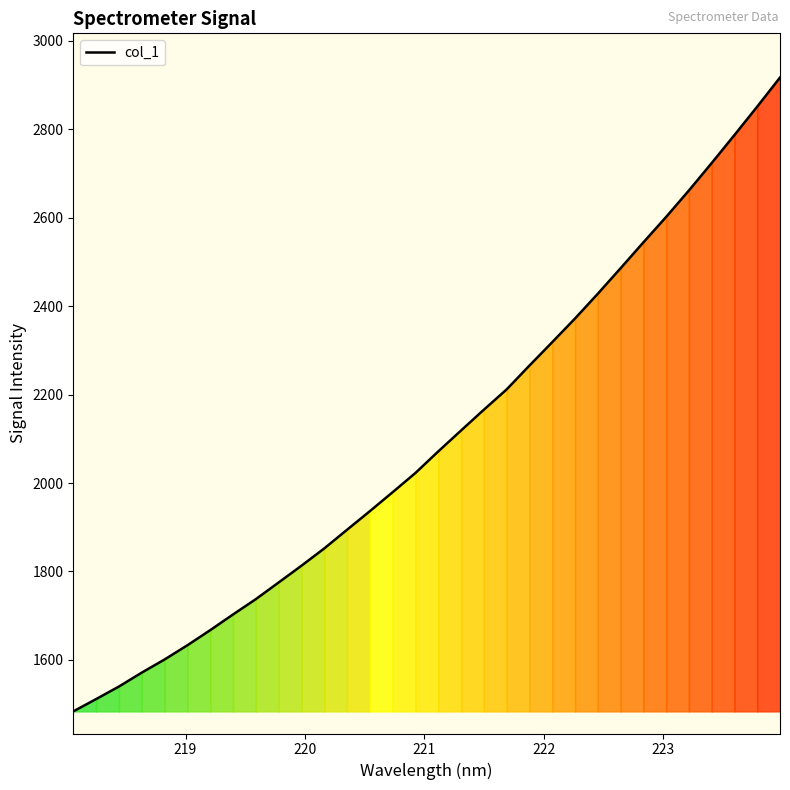

What is the maximum value shown in the chart?

2917.1